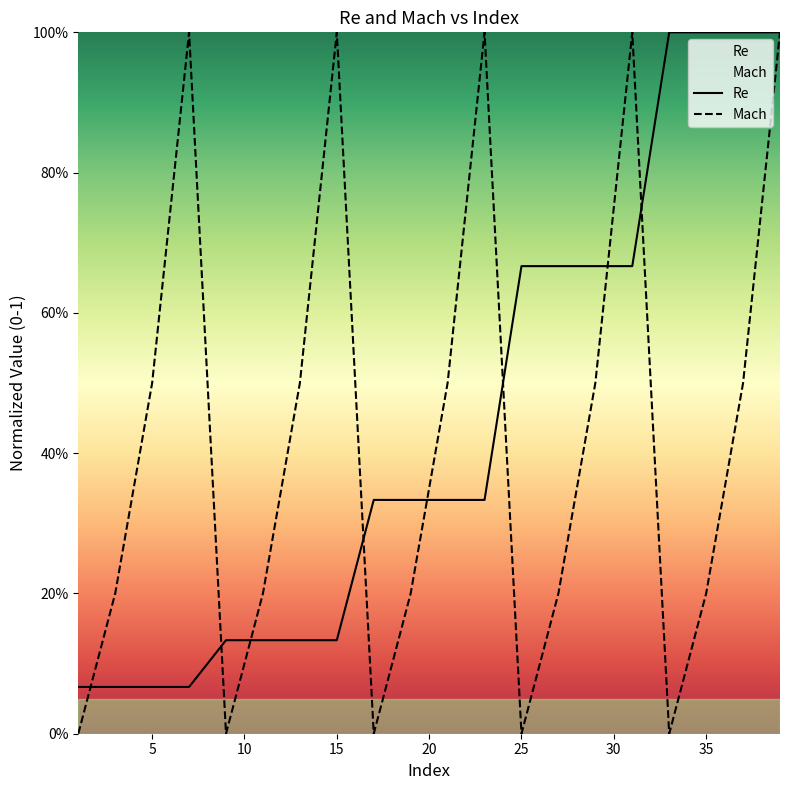

Is the value of Mach at 30 greater than the value of Re at 15?

Yes